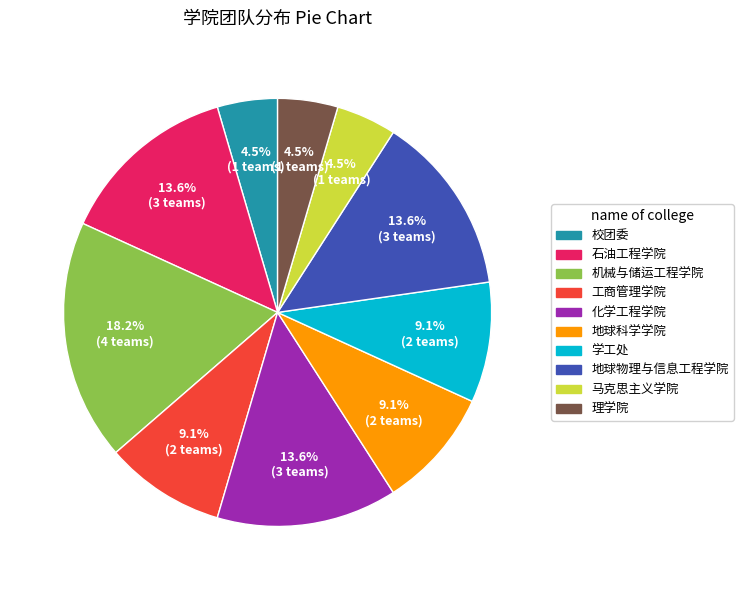

Is it true that 机械与储运工程学院 is 18% of the pie?

True